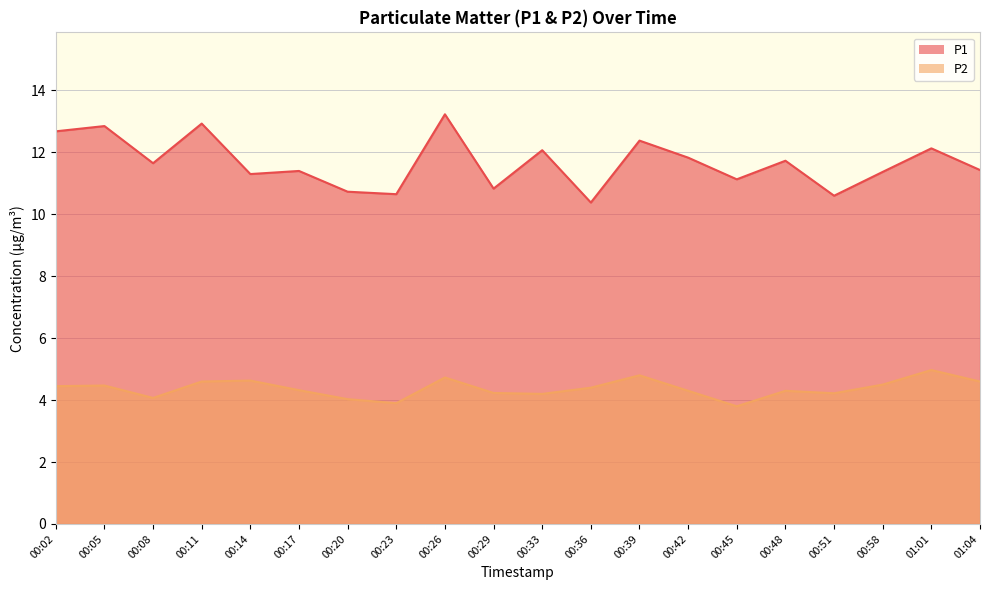

What is the value of the P1 point at the 10th from the left?

10.8